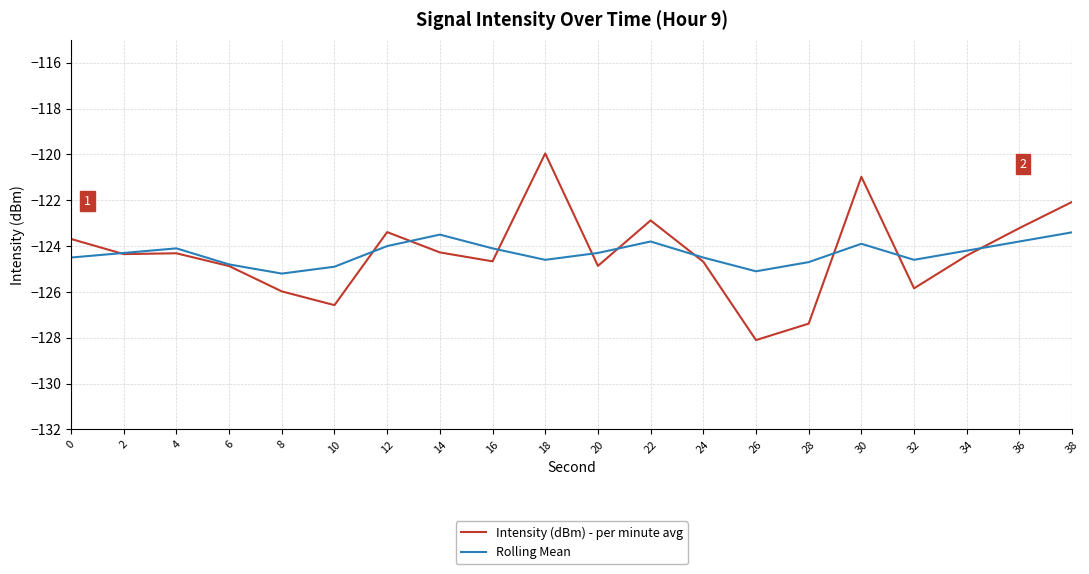

True or false: Intensity (dBm) - per minute avg has a value of -125.8 at 32.

True